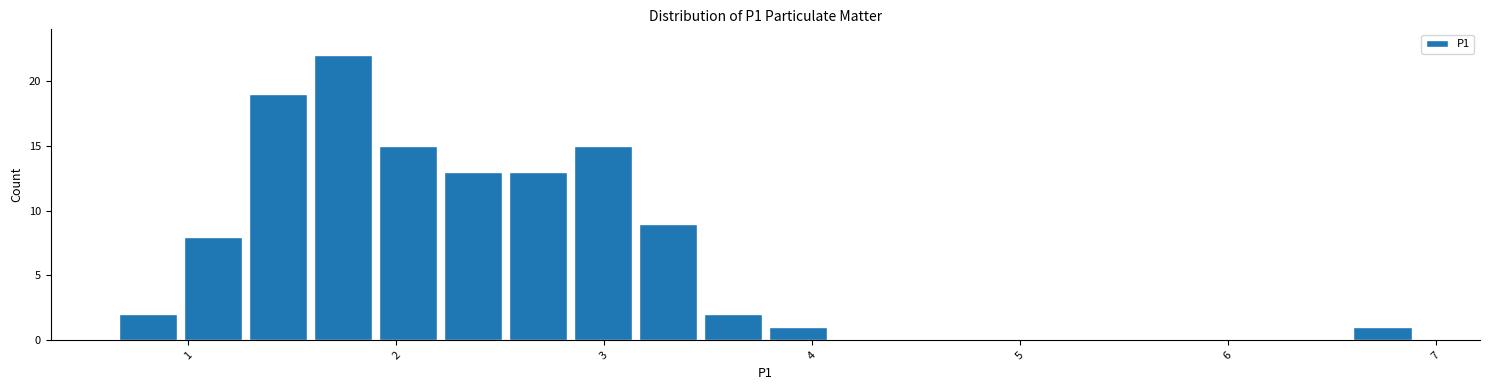

Around what value on the x-axis is the tallest bar? Give the approximate position of its centre, as read against the axis.

1.7